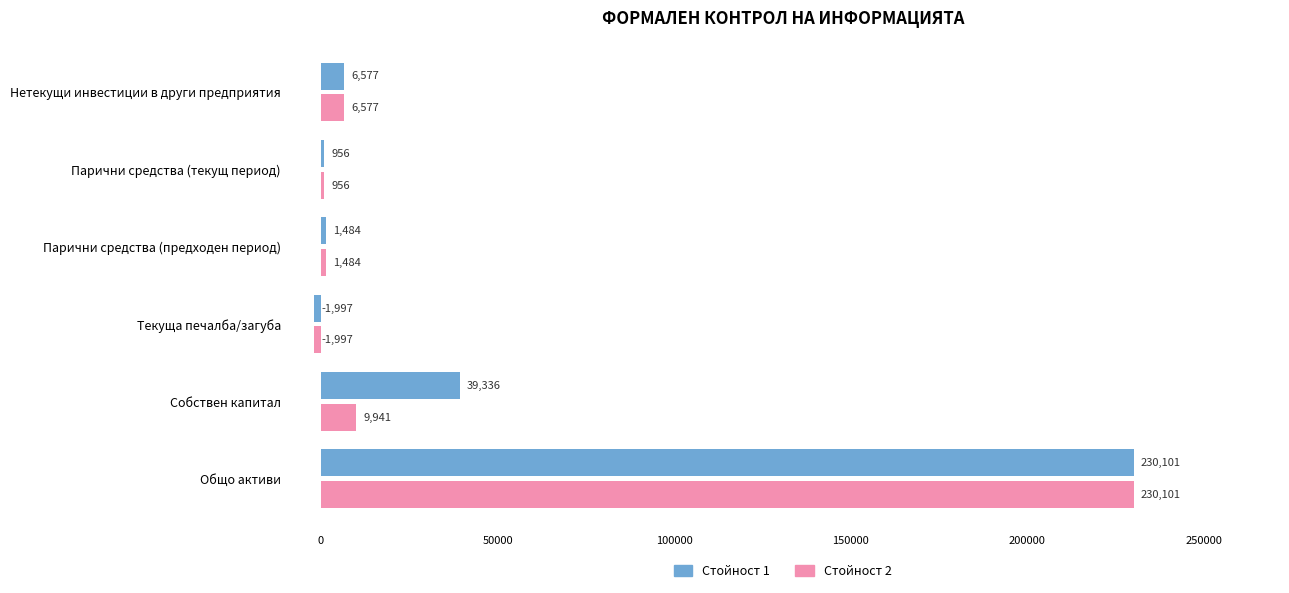

What is the maximum value shown in the chart?

230101